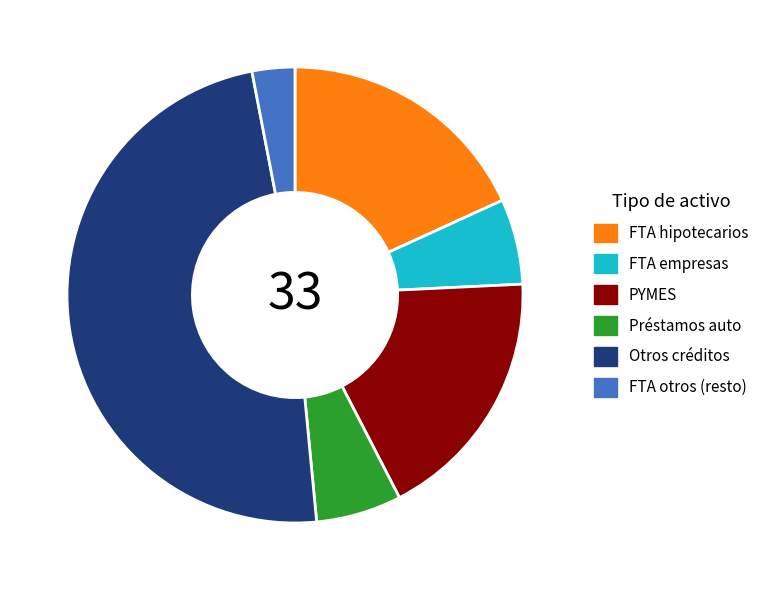

Which category has the biggest portion of the pie?

Otros créditos